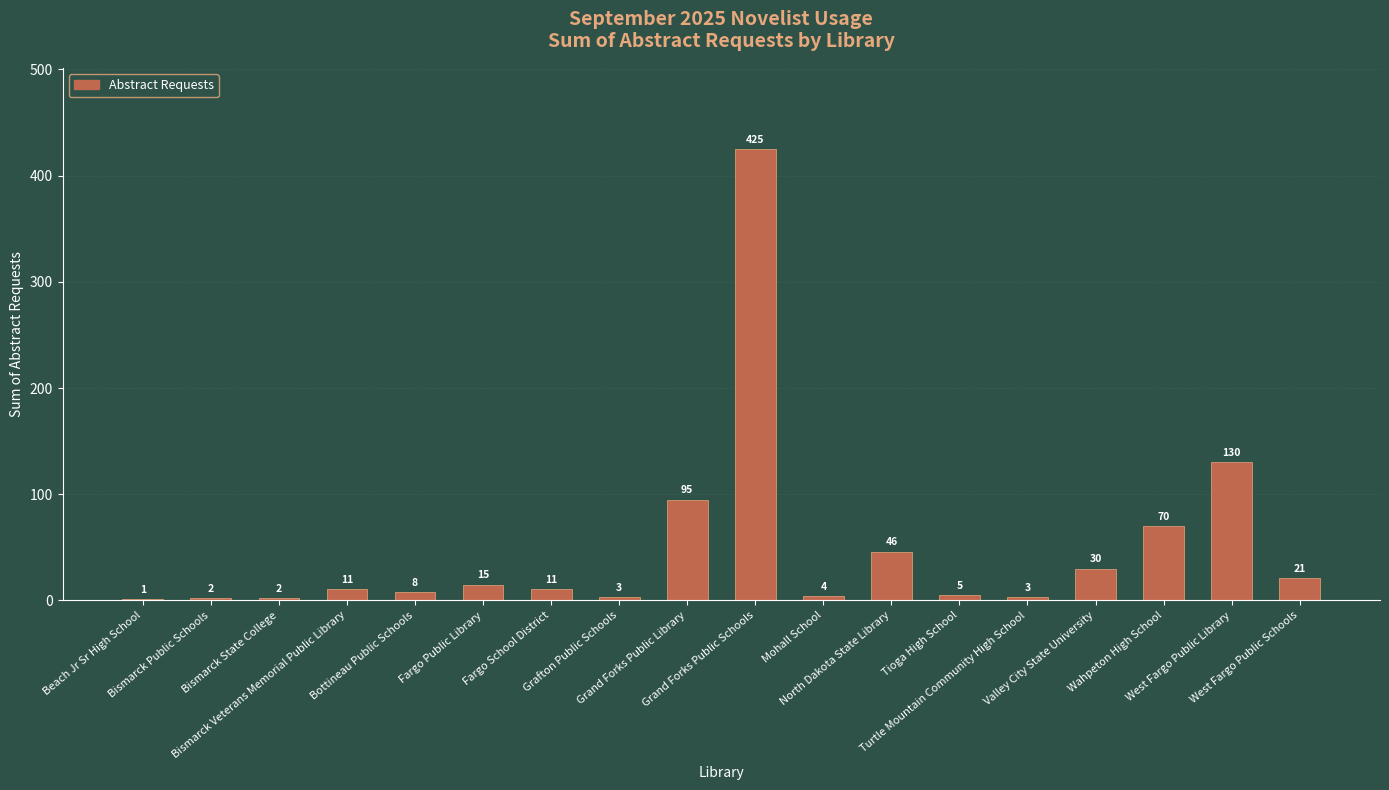

The chart shows a value of 130 at West Fargo Public Library. True or false?

True